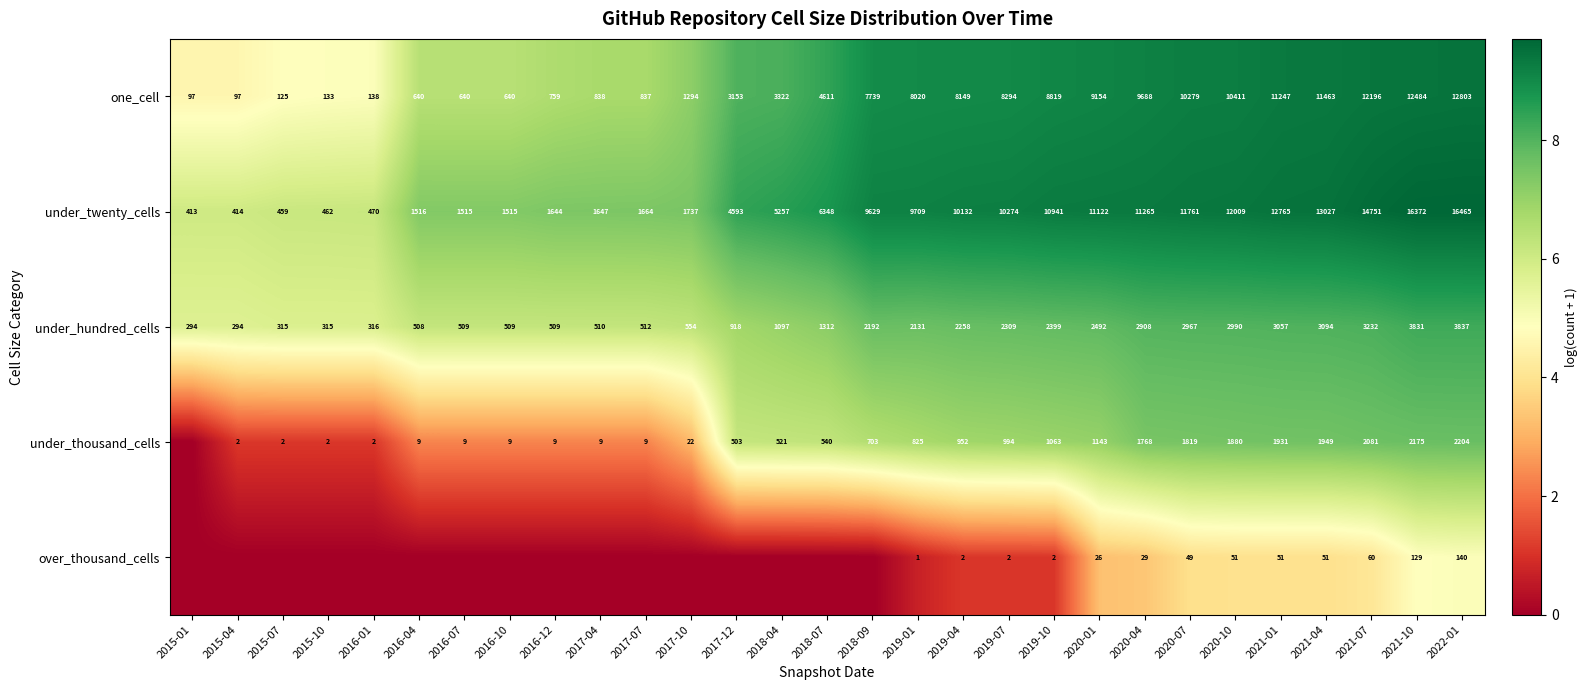

What is the sum of all one_cell values?

158070